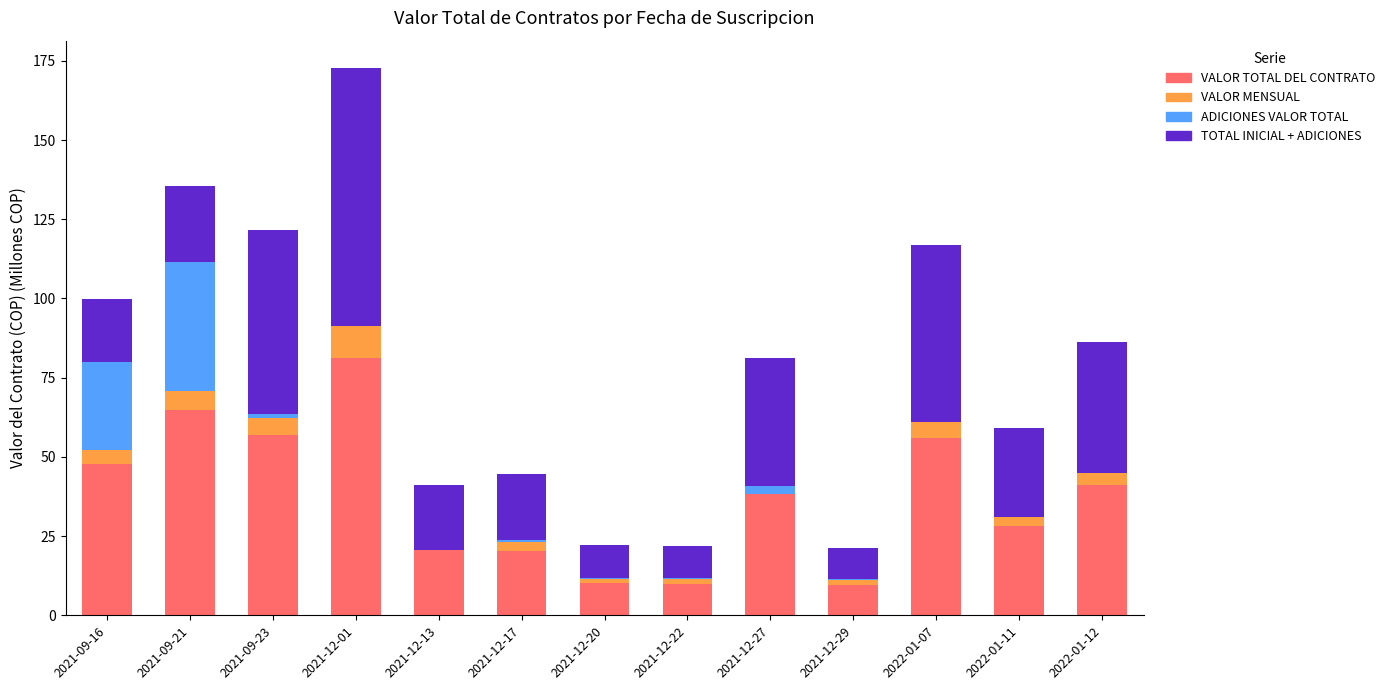

What is the sum of all VALOR TOTAL DEL CONTRATO values?

484.8